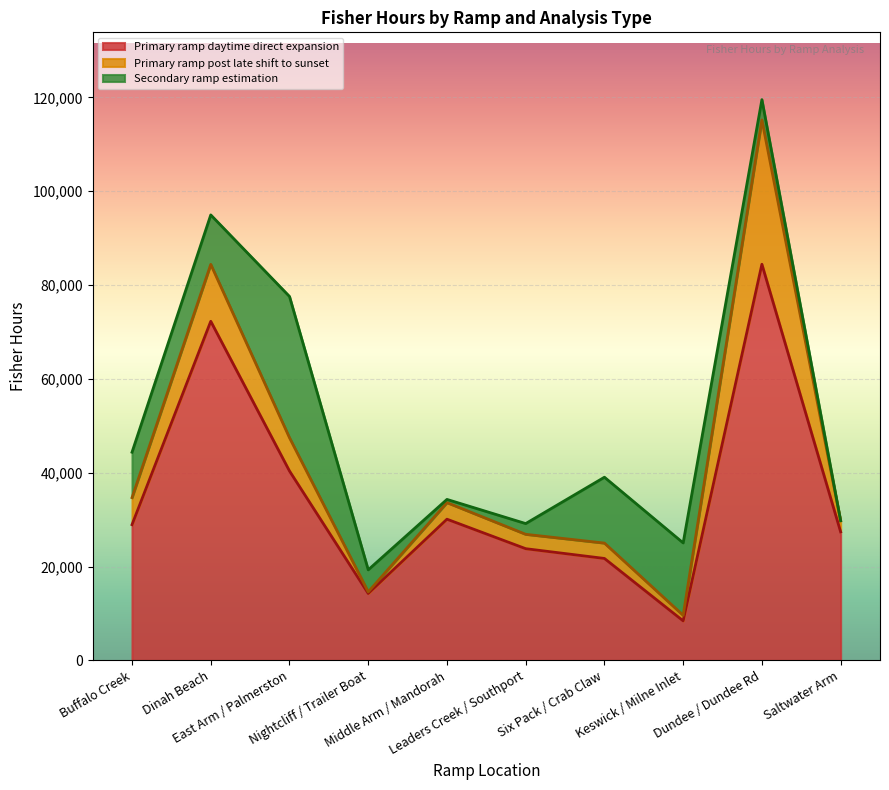

What are all the series names shown in the legend?

Primary ramp daytime direct expansion, Primary ramp post late shift to sunset, Secondary ramp estimation